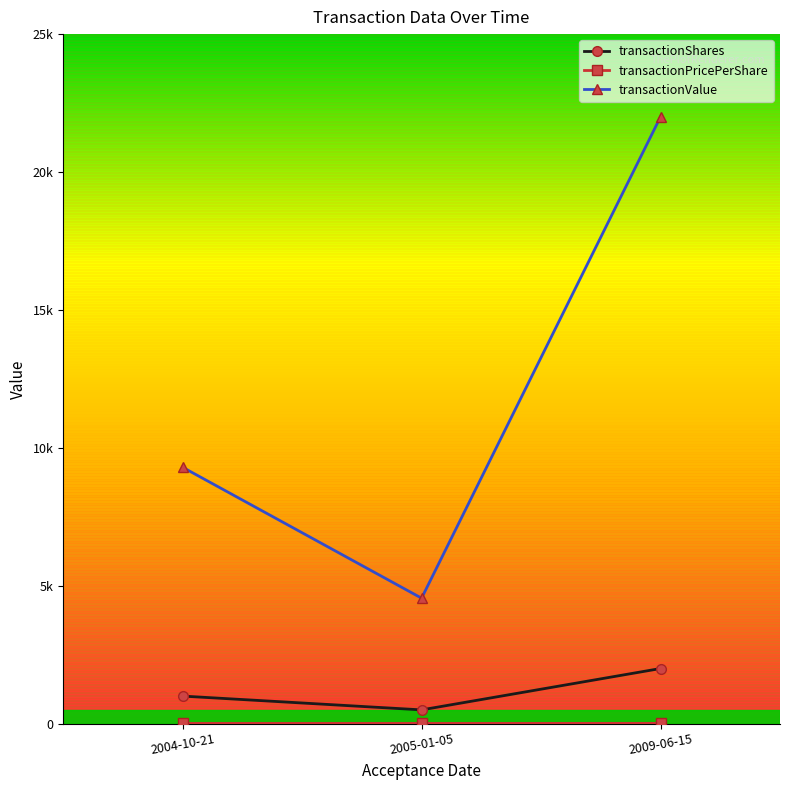

True or false: transactionValue has a value of 29364.6 at 2009-06-15.

False